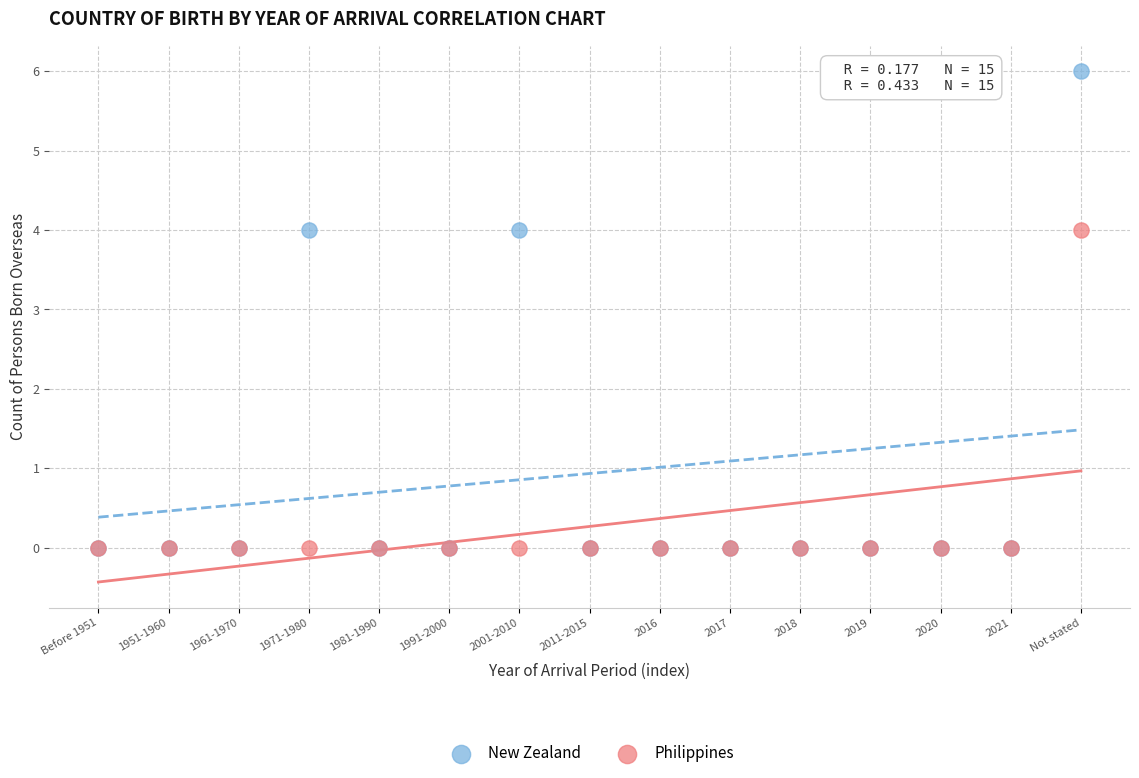

Which series contains the highest Y value?

New Zealand